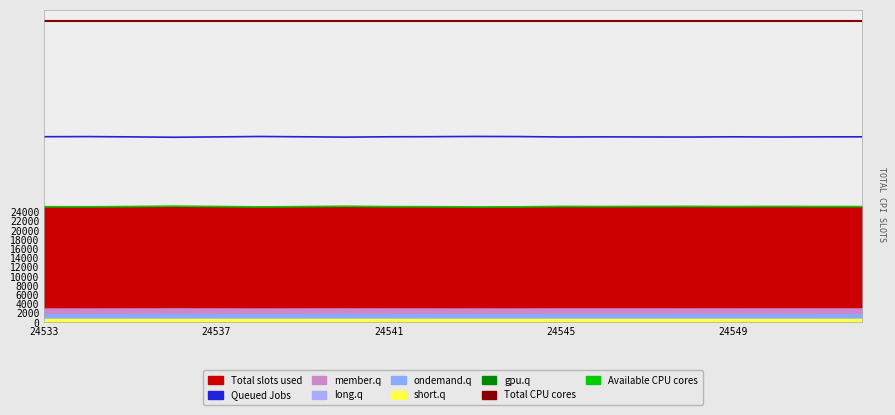

Is the value of Queued Jobs at 5 greater than the value of Total CPU cores at 16?

No